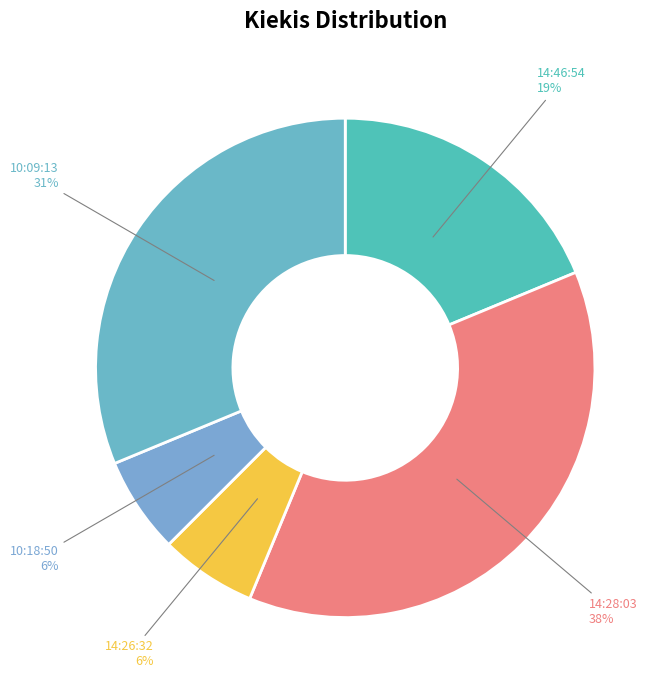

Do 10:18:50 and 10:09:13 together represent more than half of the pie?

No